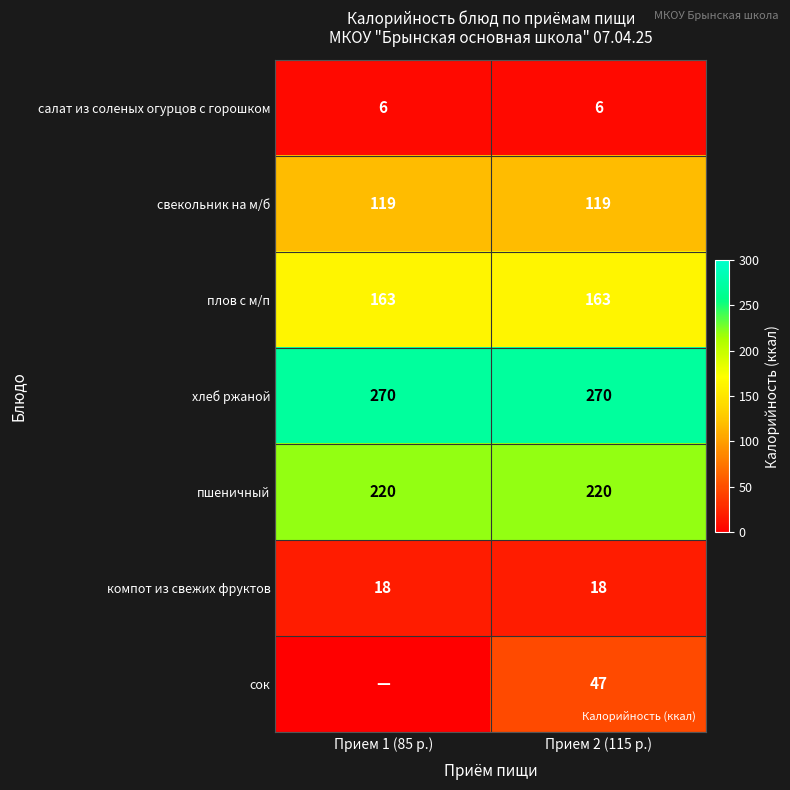

At how many categories does at least one series exceed 72?

2